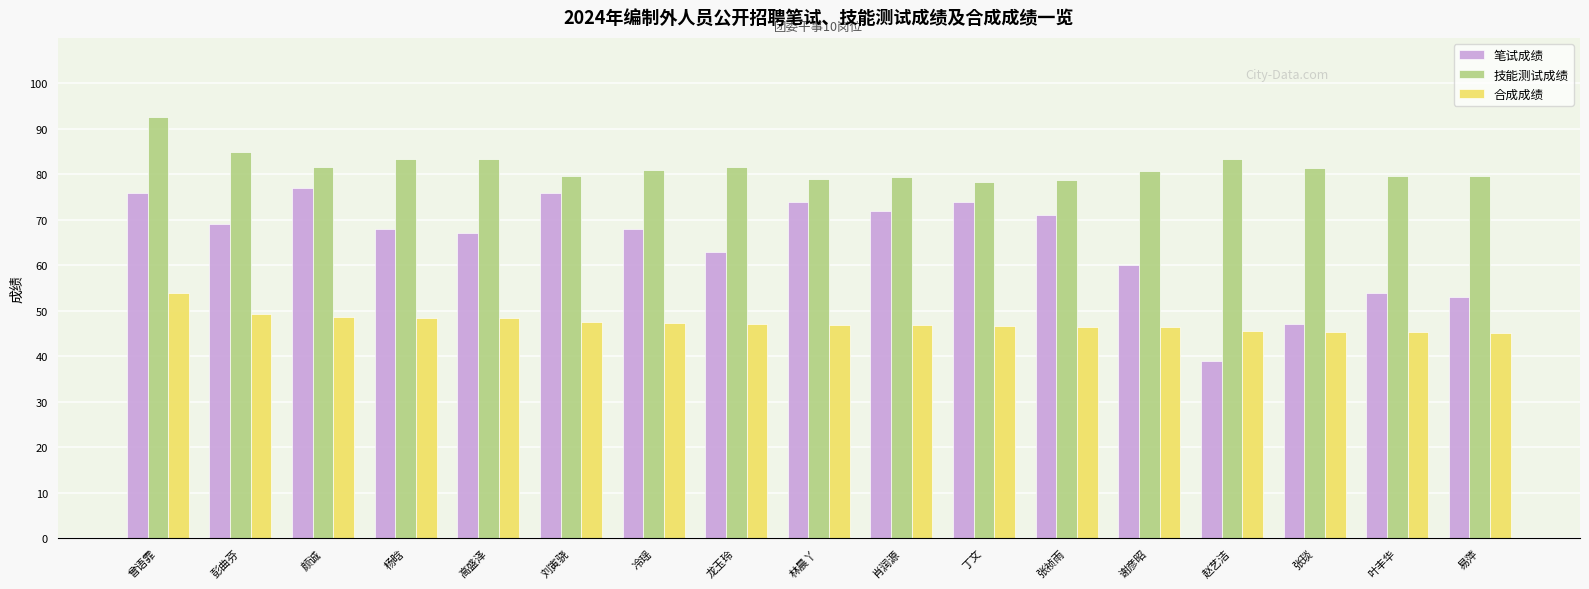

The value of 技能测试成绩 at 龙玉玲 is 81.7. True or false?

True